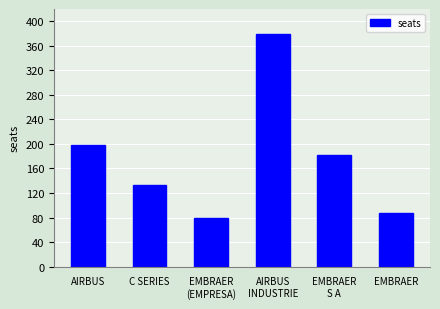

What is the sum of all values?

1061